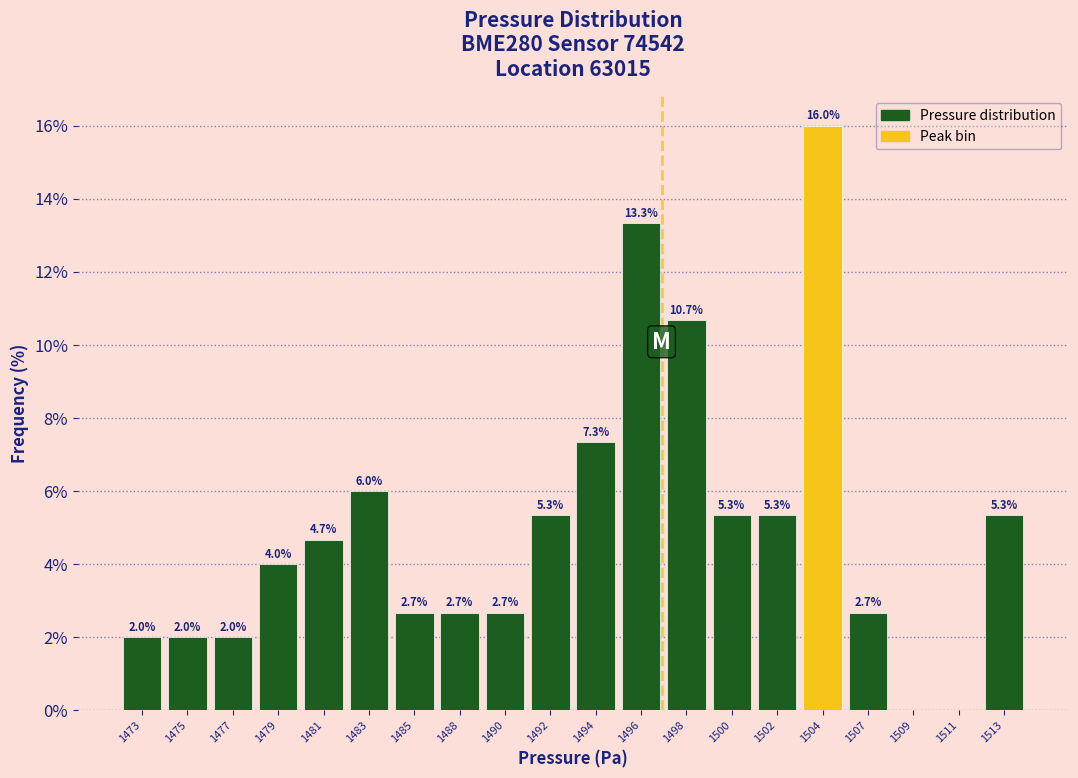

Reading right to left, what are all the values shown in this chart?

1513=5.3	1511=0.0	1509=0.0	1507=2.7	1504=16.0	1502=5.3	1500=5.3	1498=10.7	1496=13.3	1494=7.3	1492=5.3	1490=2.7	1488=2.7	1485=2.7	1483=6.0	1481=4.7	1479=4.0	1477=2.0	1475=2.0	1473=2.0